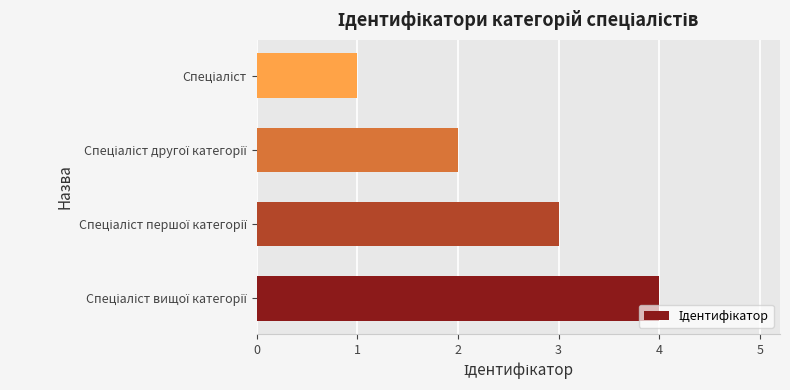

What is the maximum value shown in the chart?

4